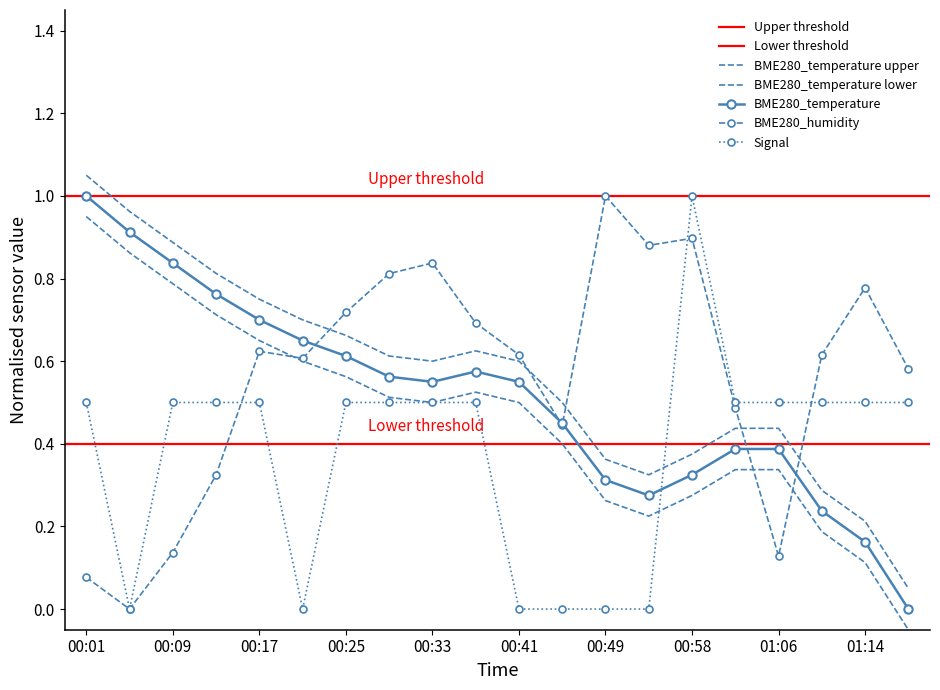

At how many categories does at least one series exceed 0?

20